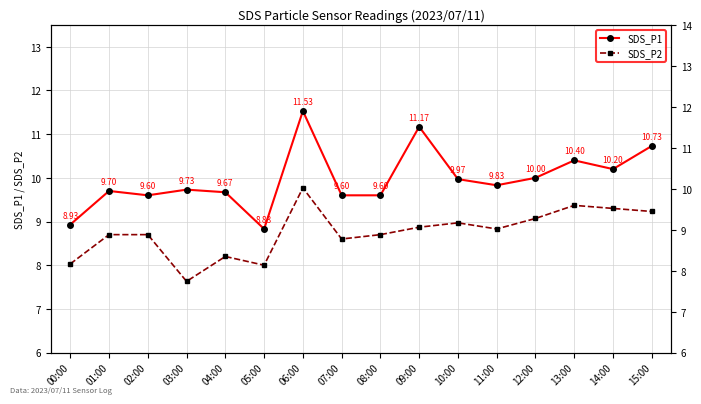

Read the SDS_P2 value at 02:00.

8.7